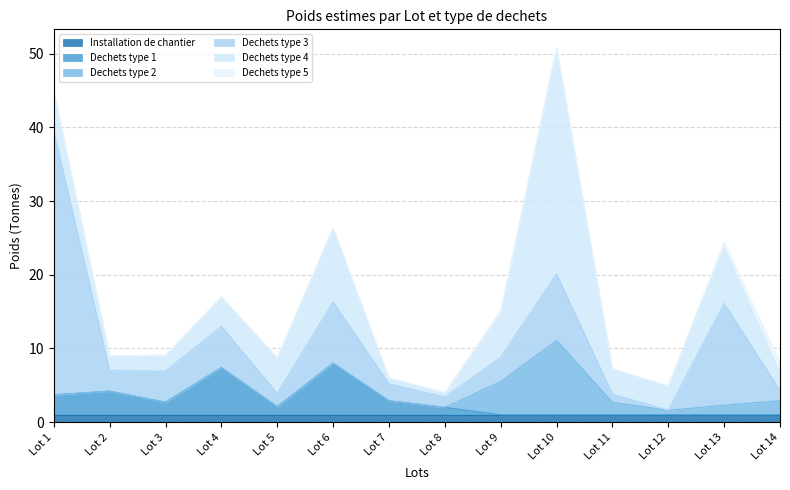

What is the average value of the Dechets type 3 series?

6.5